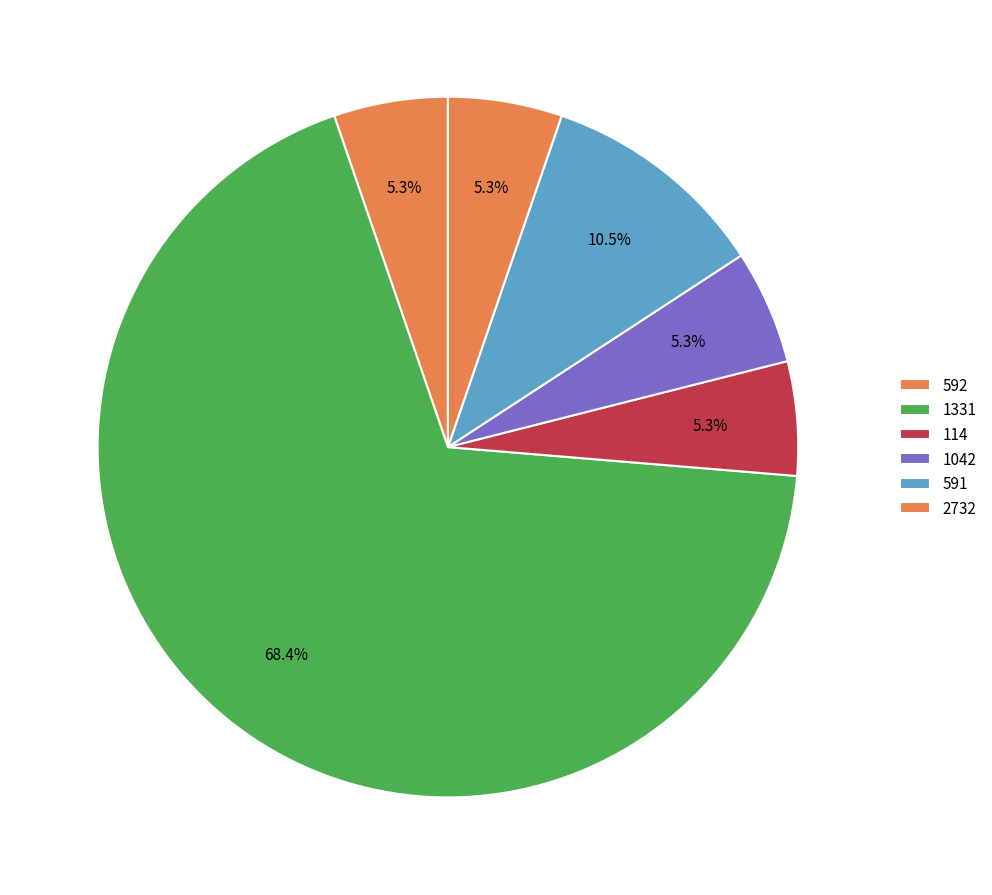

Count the number of slices in the pie.

6